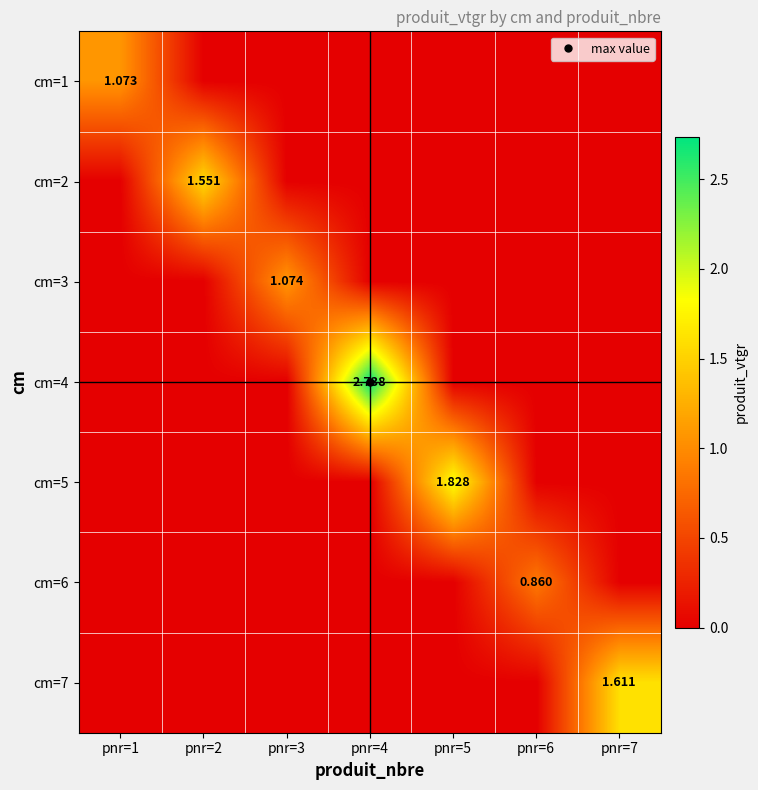

The cm=1 series shows 0.5 at pnr=4. True or false?

False